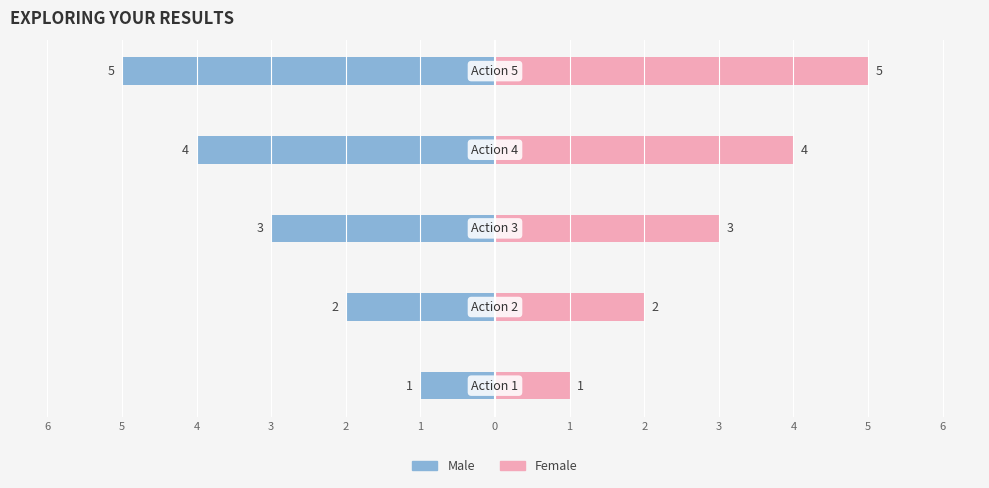

Rank the series by their maximum value, from highest to lowest.

Female, Male